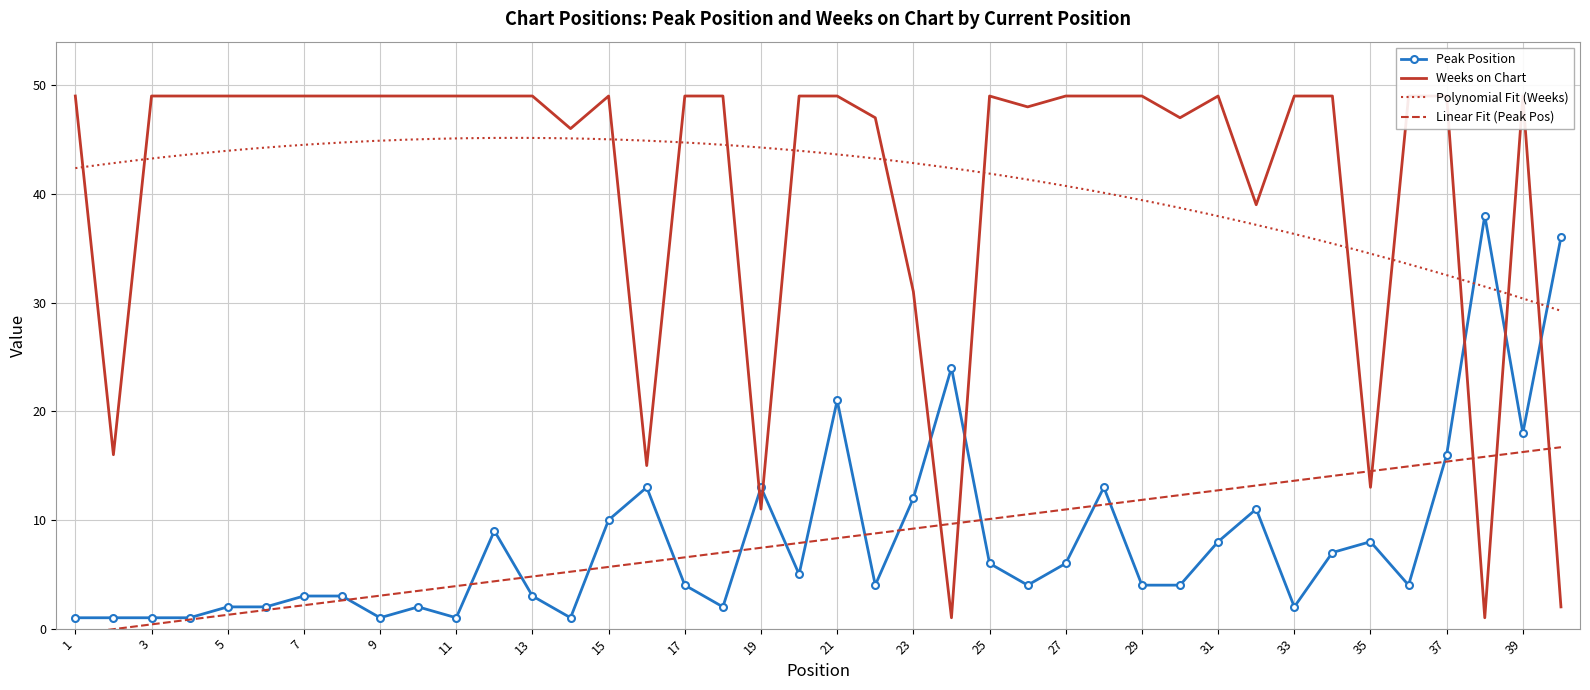

At which category does Weeks on Chart reach its first local peak?

15